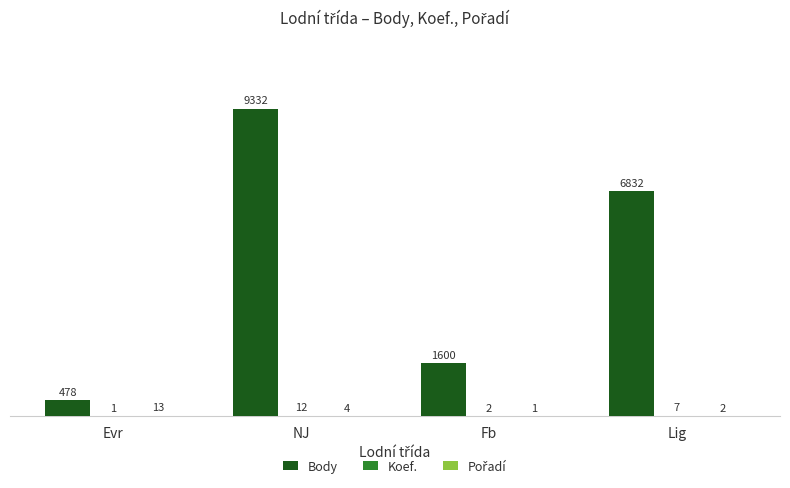

How many Body values are between 1600 and 9332?

3